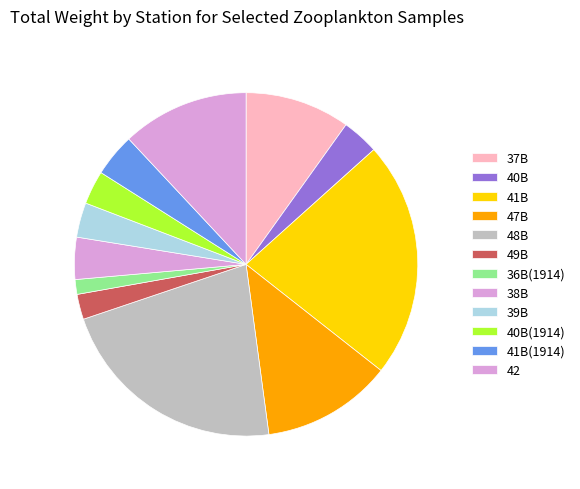

How many segments does this pie chart have?

12